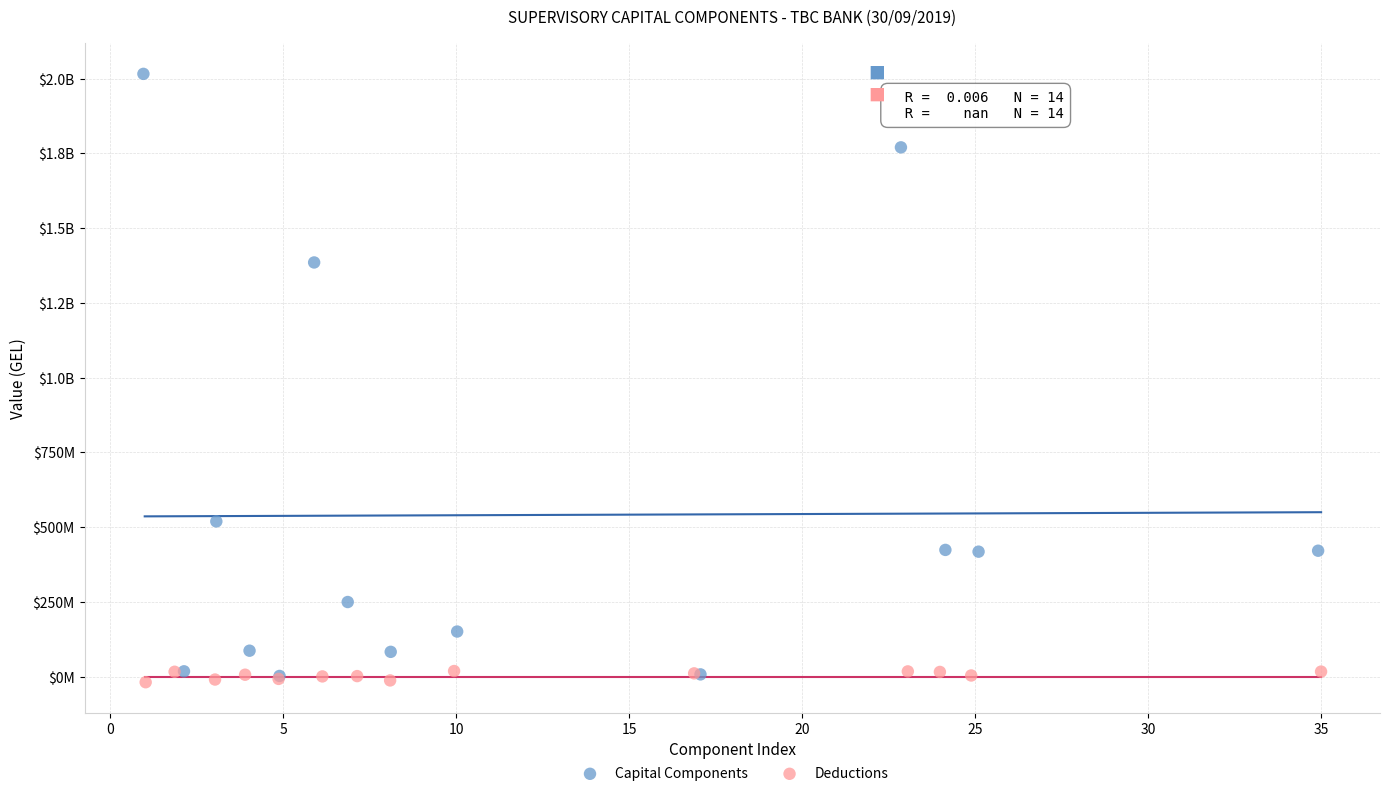

What are all the series names shown in the legend?

Capital Components, Deductions